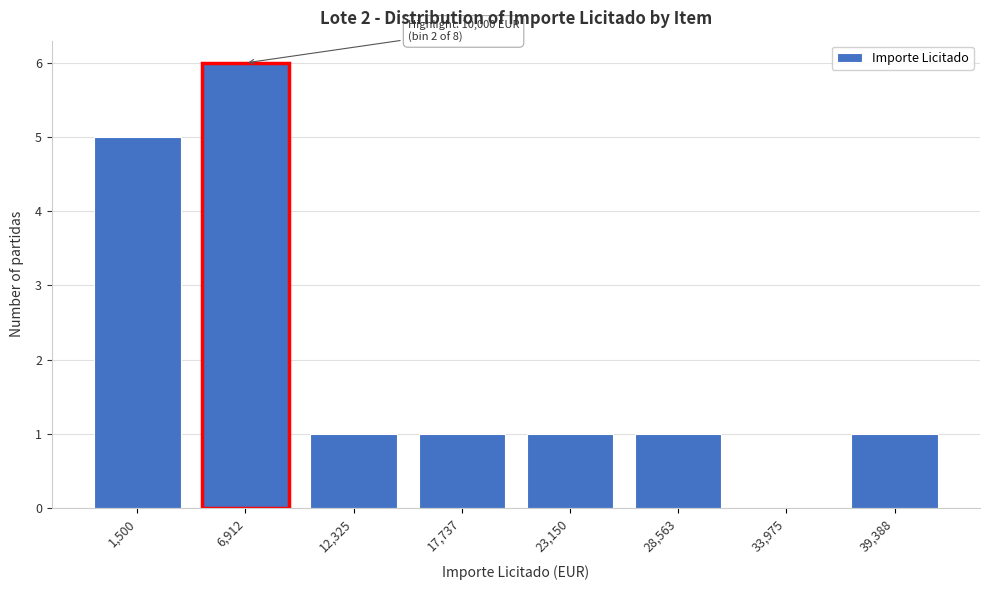

Reading left to right, extract all data points from this chart.

1,500=5	6,912=6	12,325=1	17,737=1	23,150=1	28,563=1	33,975=0	39,388=1